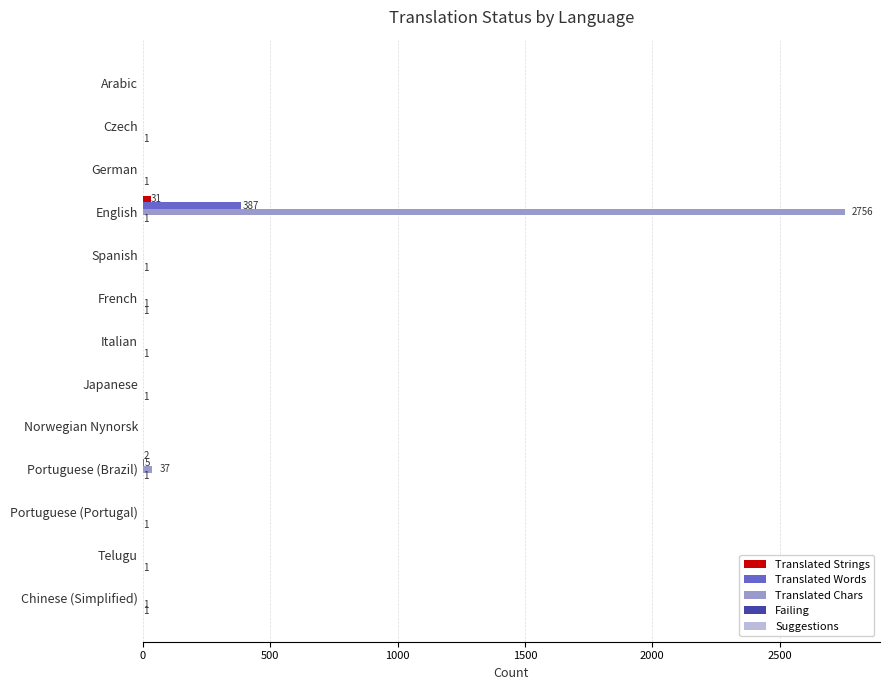

Which category has the highest value across all series?

English